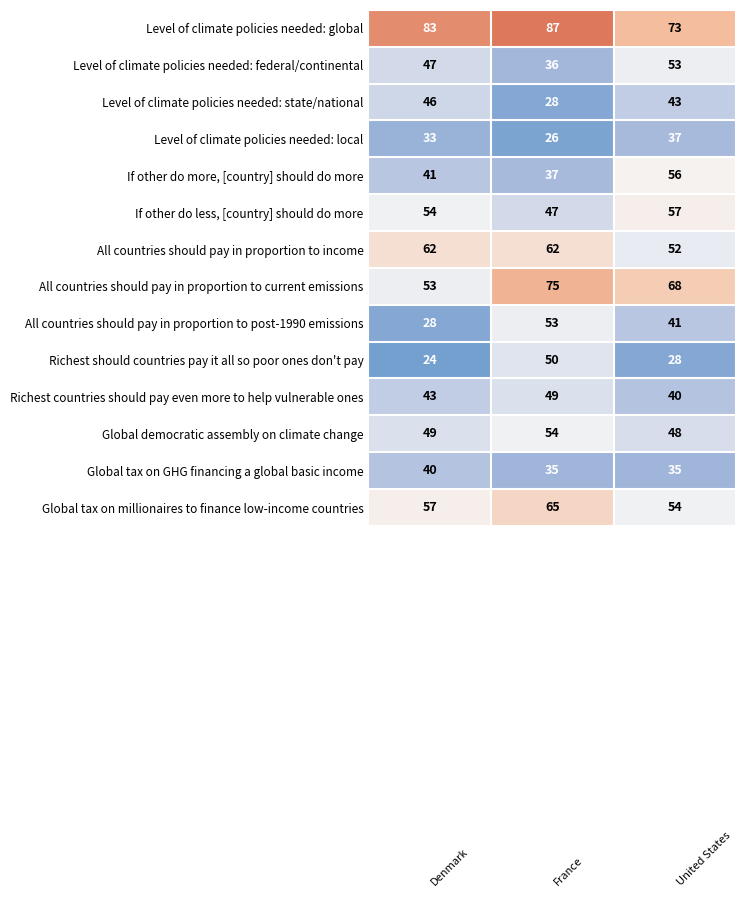

Count the number of categories in the chart.

3